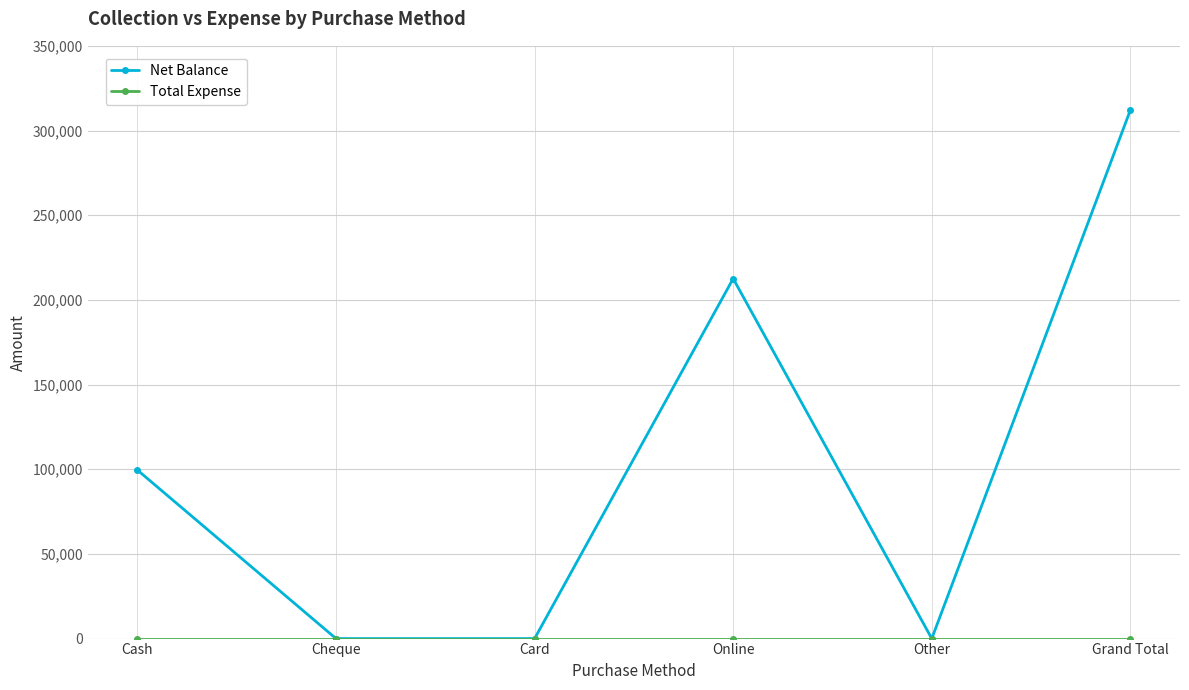

Which series changed the most between Online and Grand Total?

Net Balance